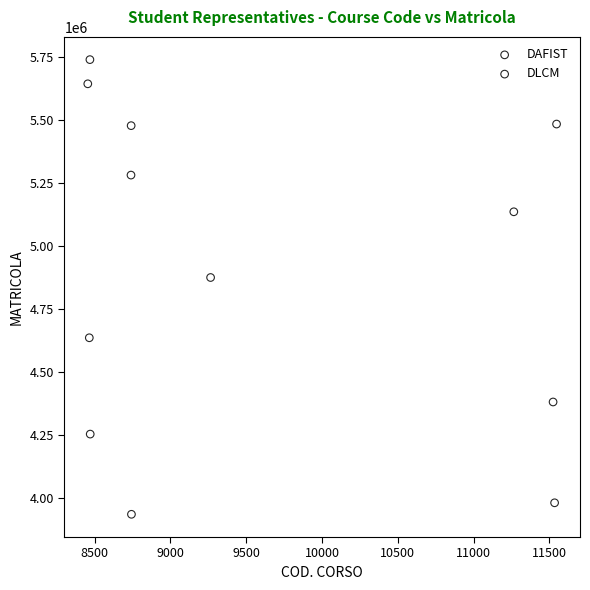

Which series reaches the maximum Y coordinate?

DAFIST